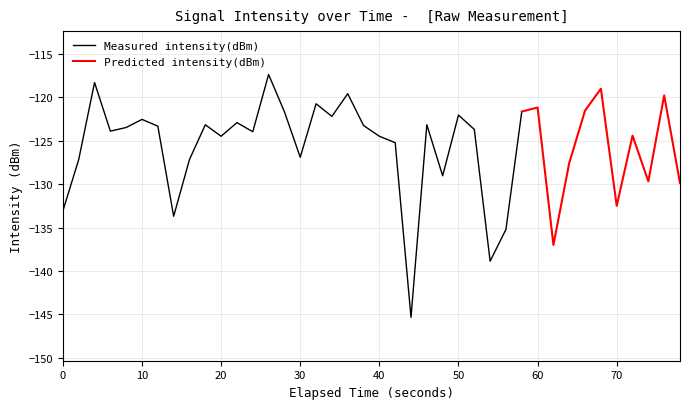

Rank the categories by value from highest to lowest.

13, 2, 34, 18, 38, 16, 30, 33, 29, 14, 25, 17, 5, 11, 9, 23, 19, 6, 4, 26, 3, 12, 36, 10, 20, 21, 15, 8, 1, 32, 24, 37, 39, 35, 0, 7, 28, 31, 27, 22